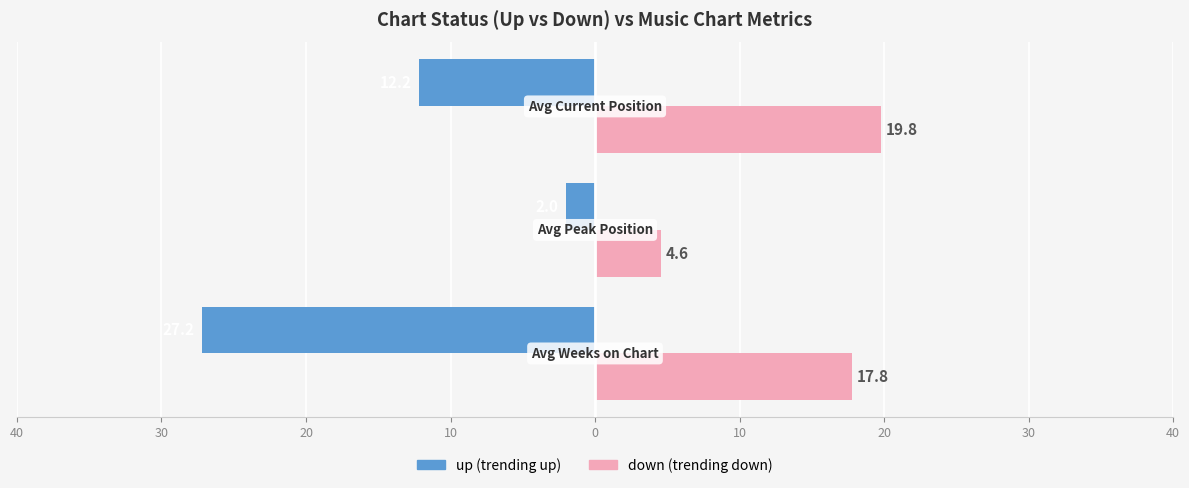

What is the value of the down bar at the 3rd from the left?

19.8